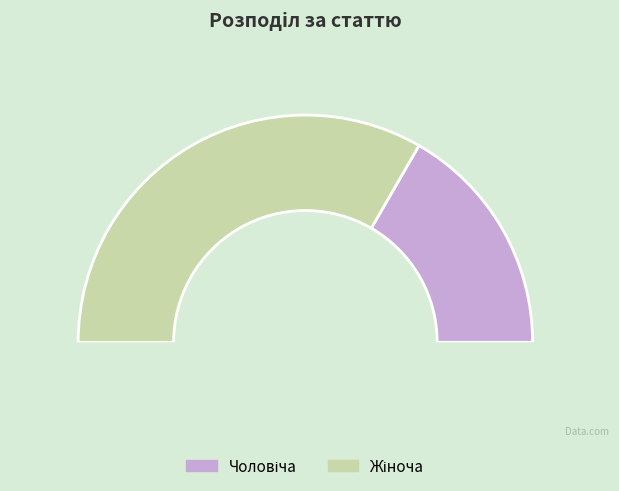

Combined, do Жіноча and Чоловіча account for over 50%?

Yes